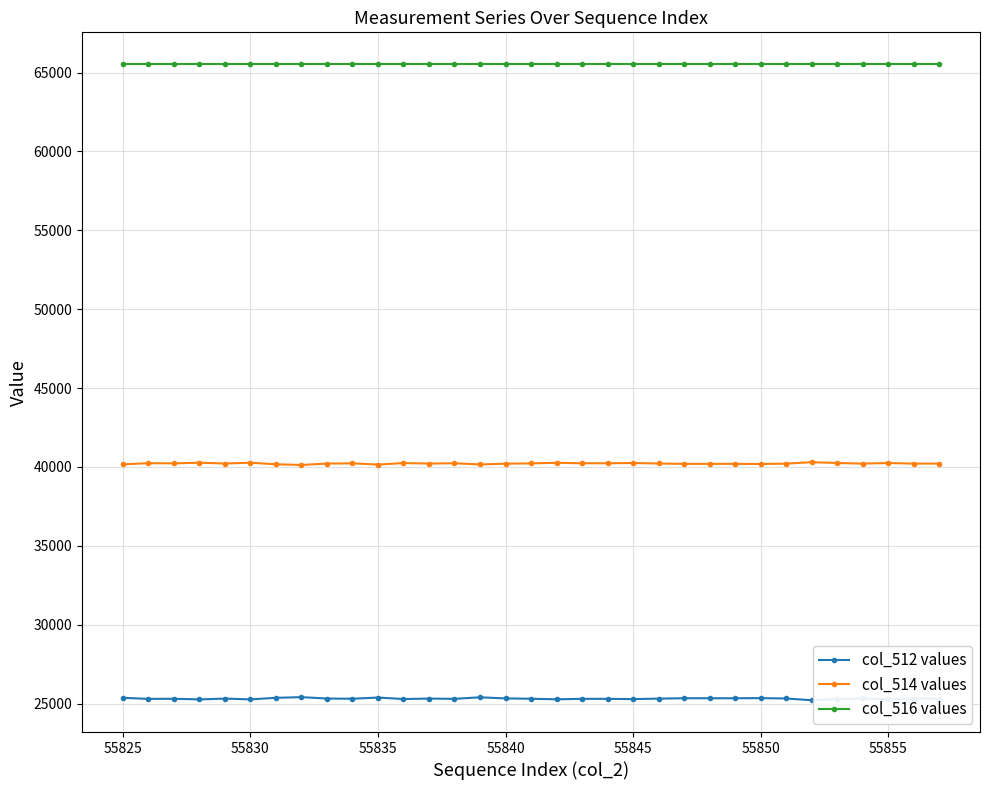

What is the lowest value of the col_512 values series?

25213